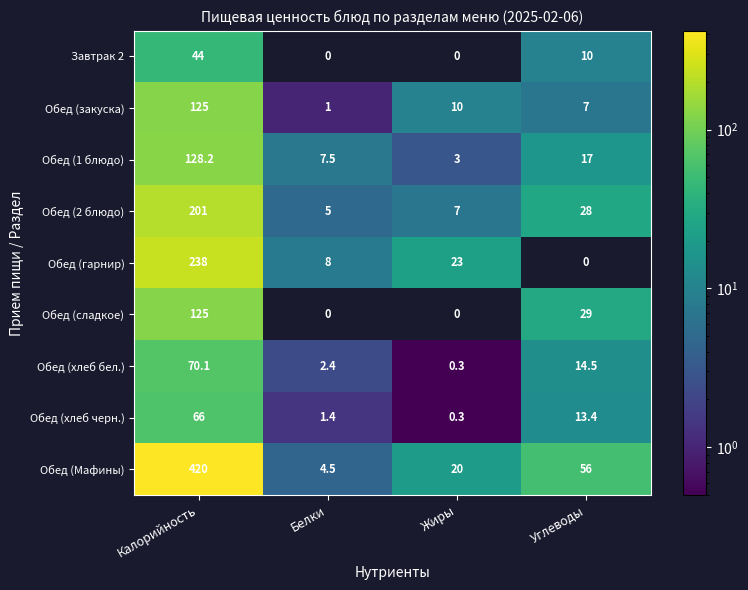

Is it true that Обед (Мафины) equals 4.5 at Белки?

True